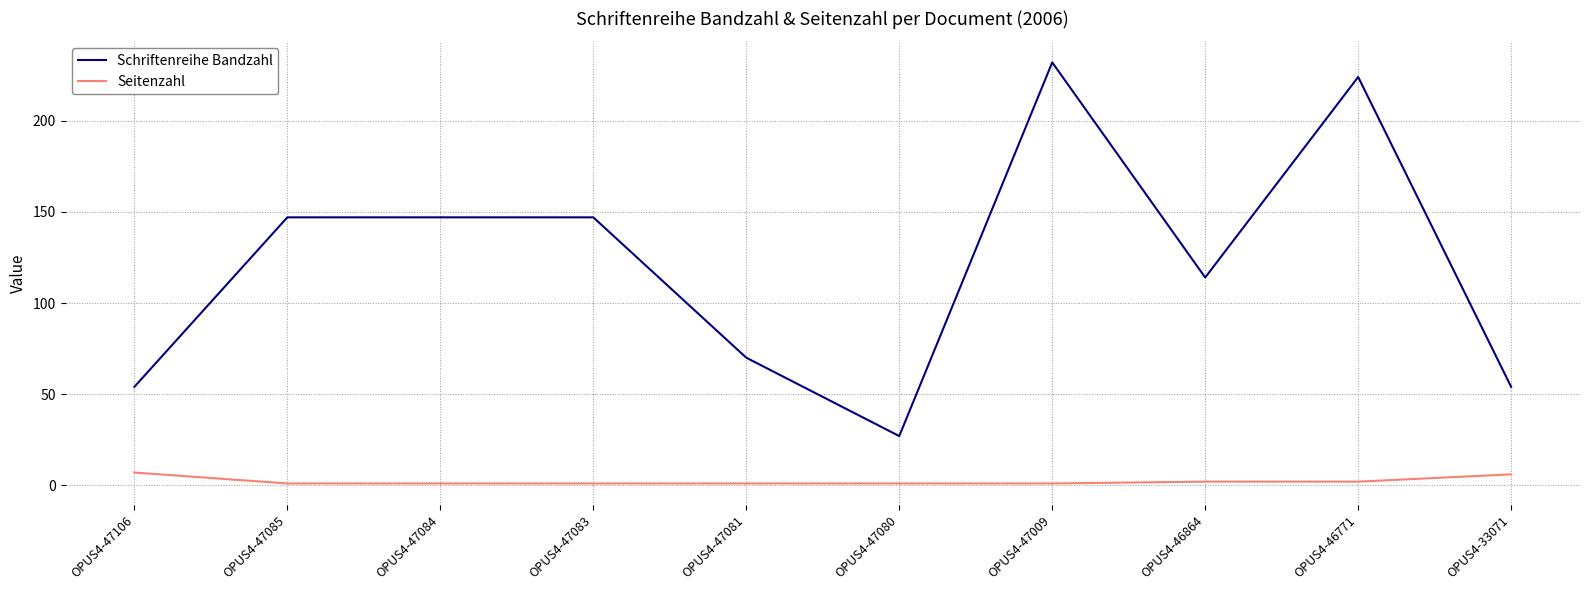

True or false: Schriftenreihe Bandzahl has more than 0 interior local peaks.

True